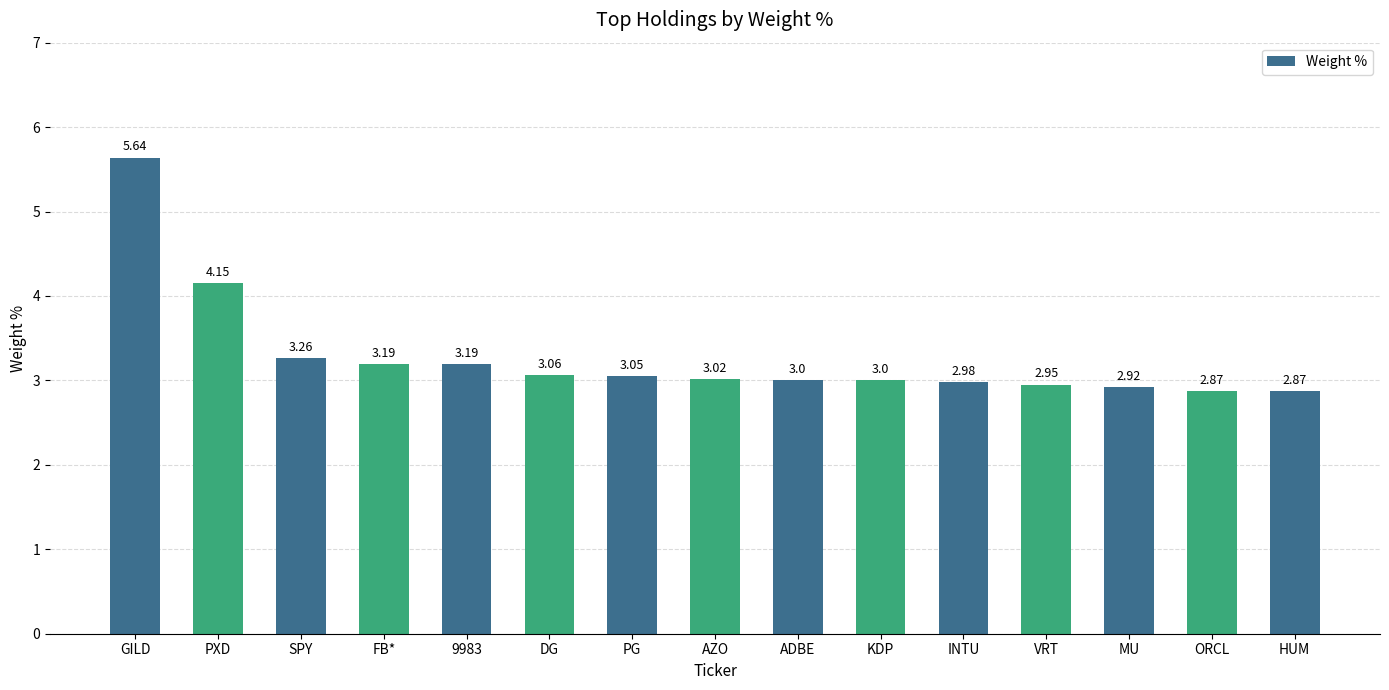

What is the ratio of the value at MU to the value at VRT?

1.0